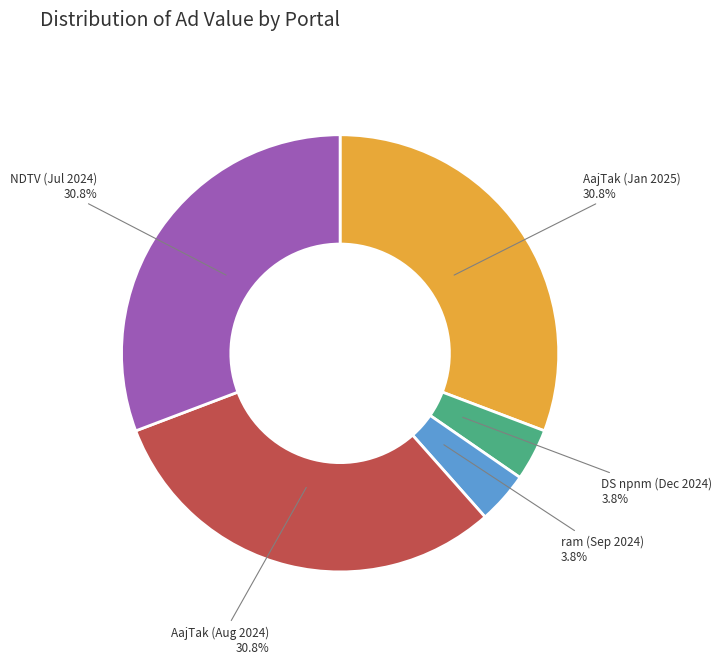

What percentage is NOT represented by NDTV (Jul 2024)?

69.2%